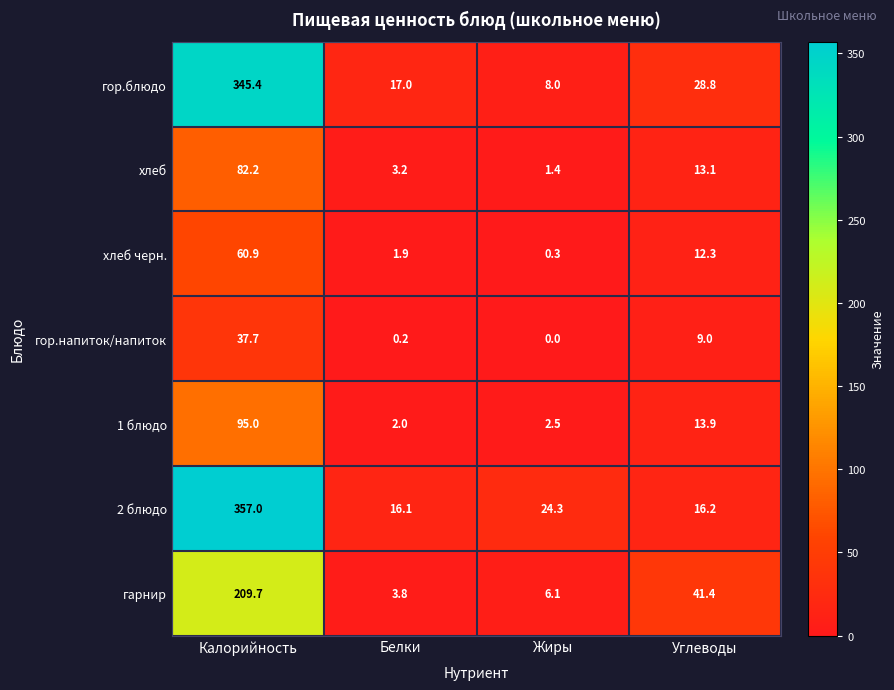

Is it true that гор.блюдо equals 147.3 at Калорийность?

False